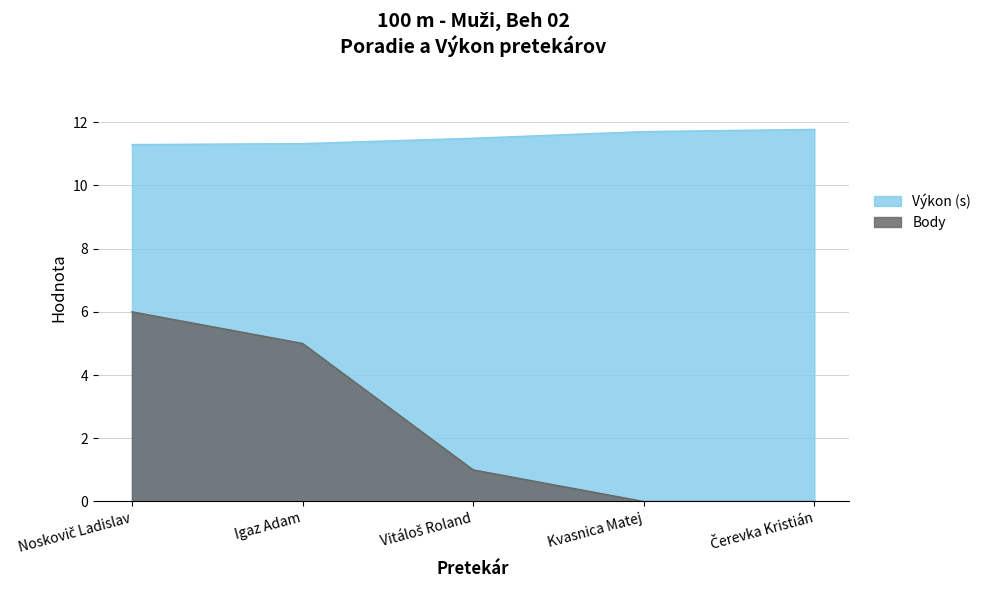

Reading left to right, extract all data points from this chart.

Body: Noskovič Ladislav=6.0	Igaz Adam=5.0	Vitáloš Roland=1.0	Kvasnica Matej=0.0	Čerevka Kristián=0.0
Výkon: Noskovič Ladislav=11.3	Igaz Adam=11.3	Vitáloš Roland=11.5	Kvasnica Matej=11.7	Čerevka Kristián=11.8